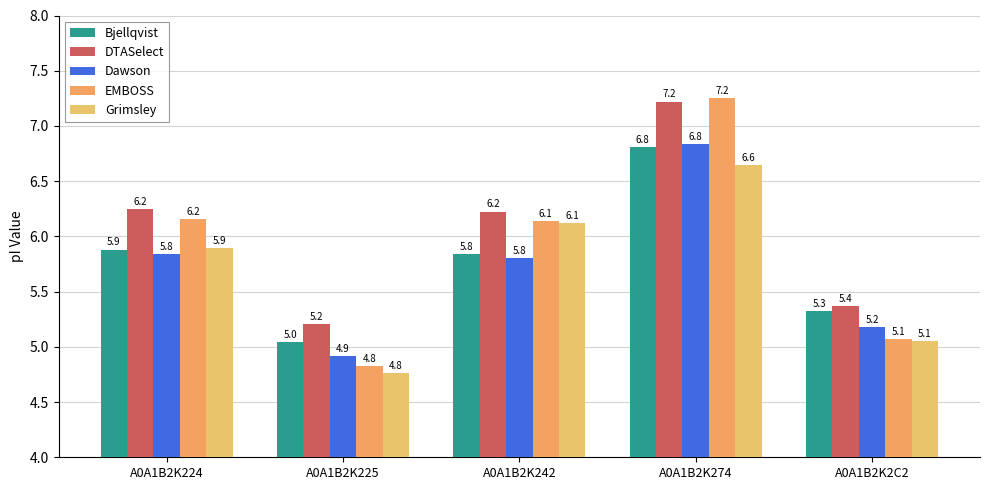

What is the minimum value for EMBOSS?

4.8